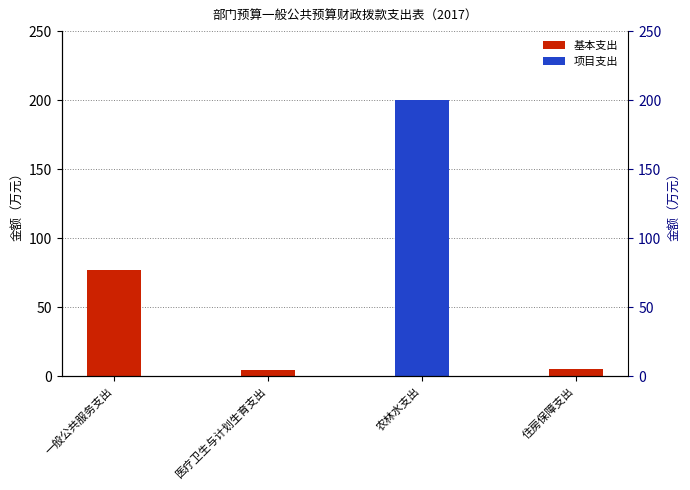

List the series in order of their peak value, highest first.

项目支出, 基本支出